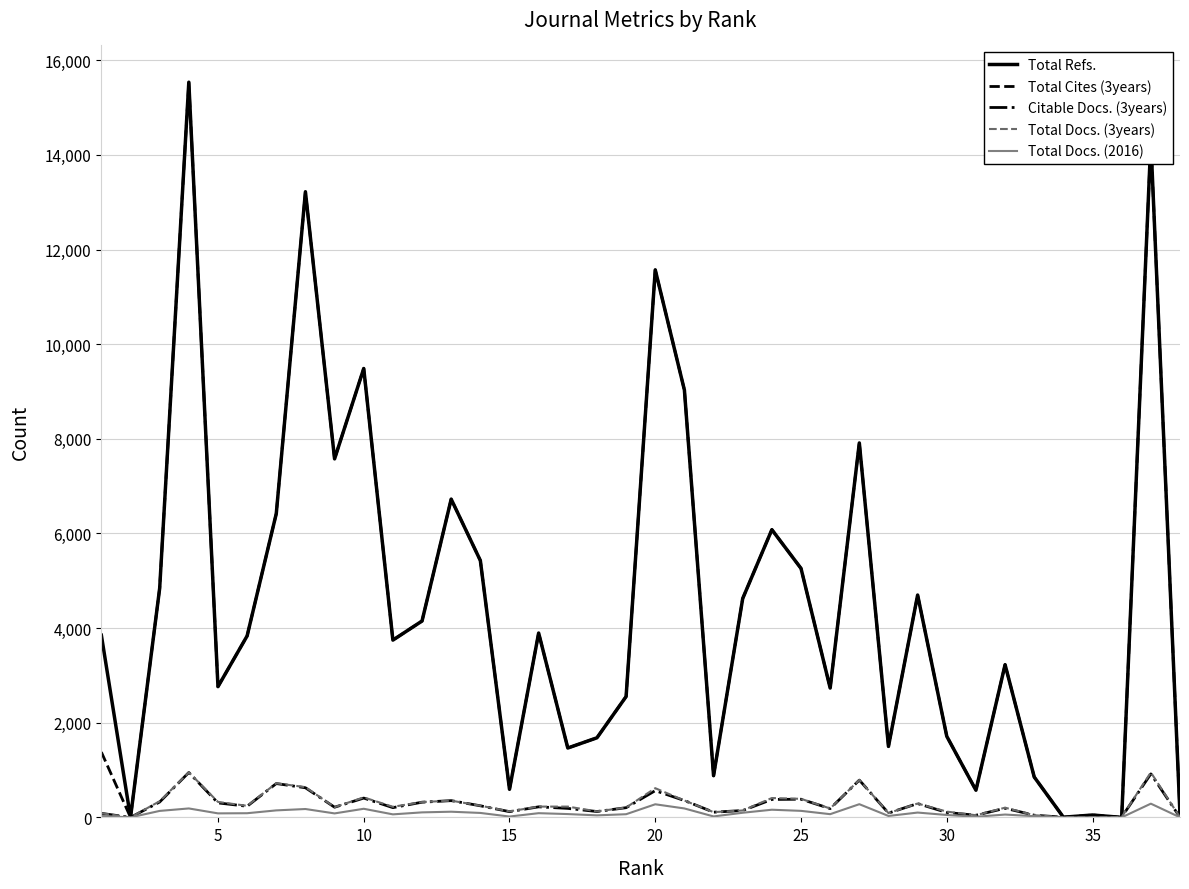

True or false: Total Refs. and Total Cites (3years) cross at least once.

False